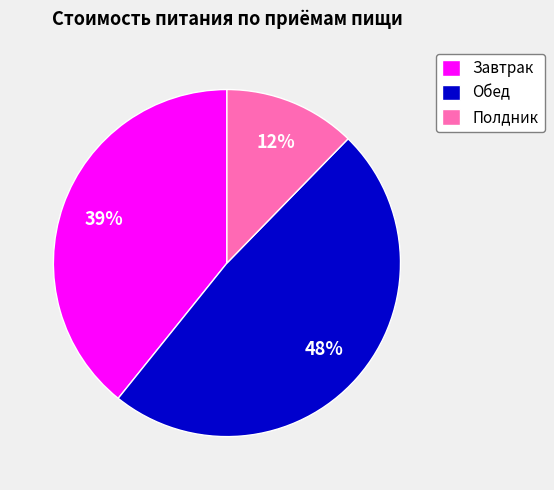

True or false: Обед accounts for 40% of the total.

False